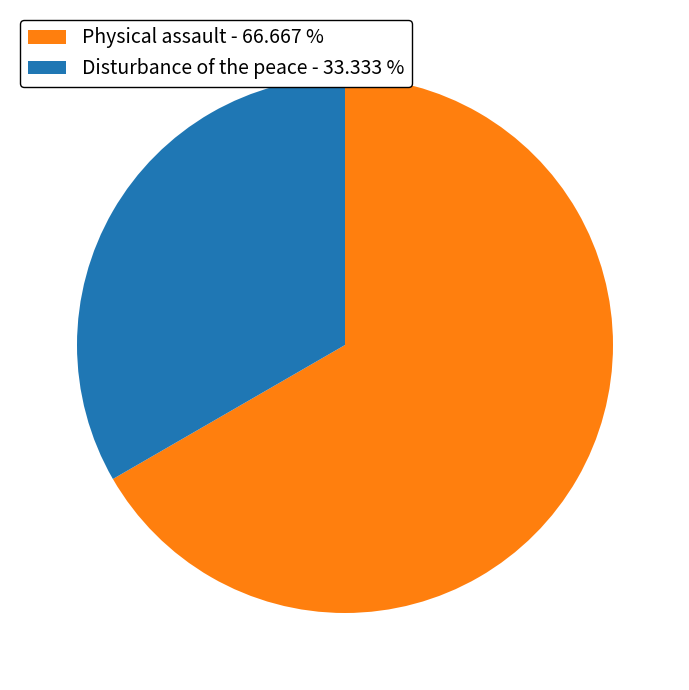

Is the sum of Physical assault - 66.667 % and Disturbance of the peace - 33.333 % greater than half?

Yes